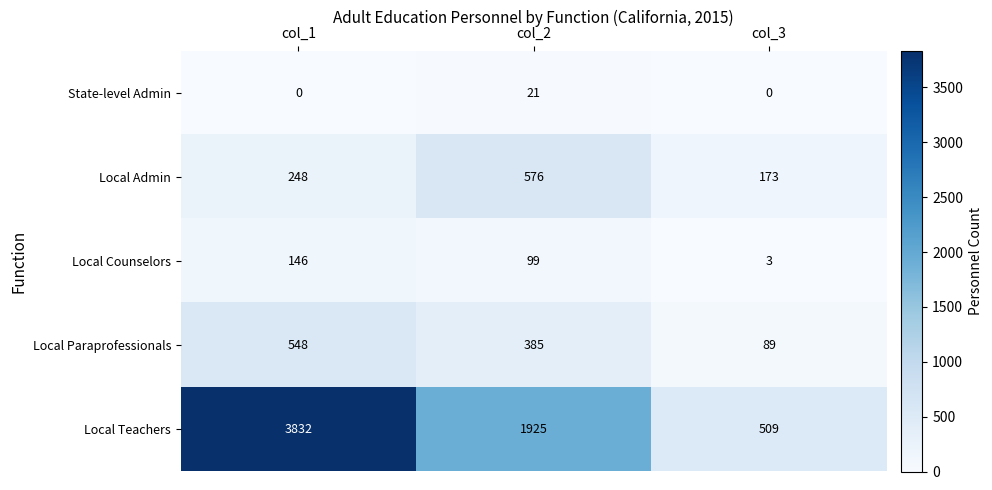

How many series are shown in this chart?

5